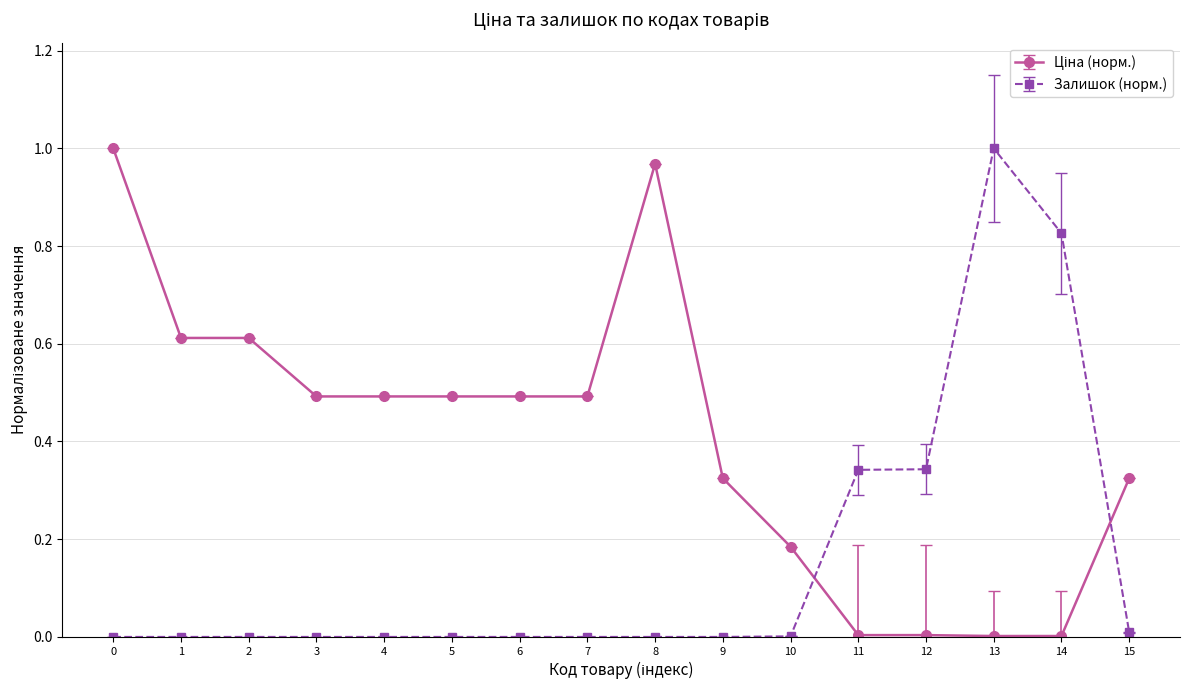

What is the sum of all Залишок (норм.) values?

2.5